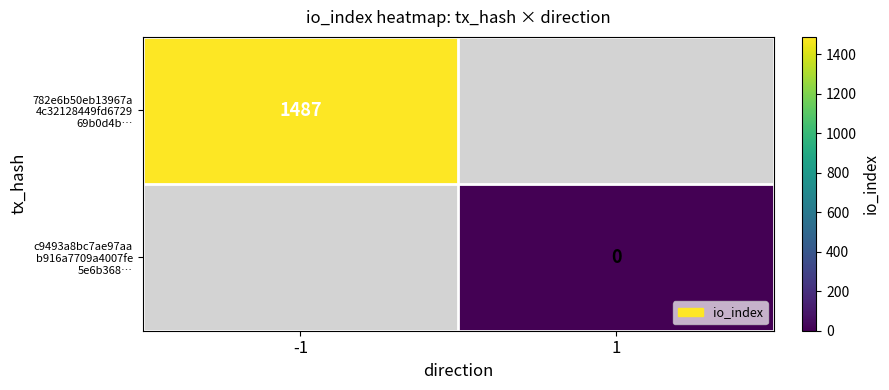

The value of 782e6b50eb13967a 4c32128449fd6729 69b0d4b… at -1 is 1031.1. True or false?

False